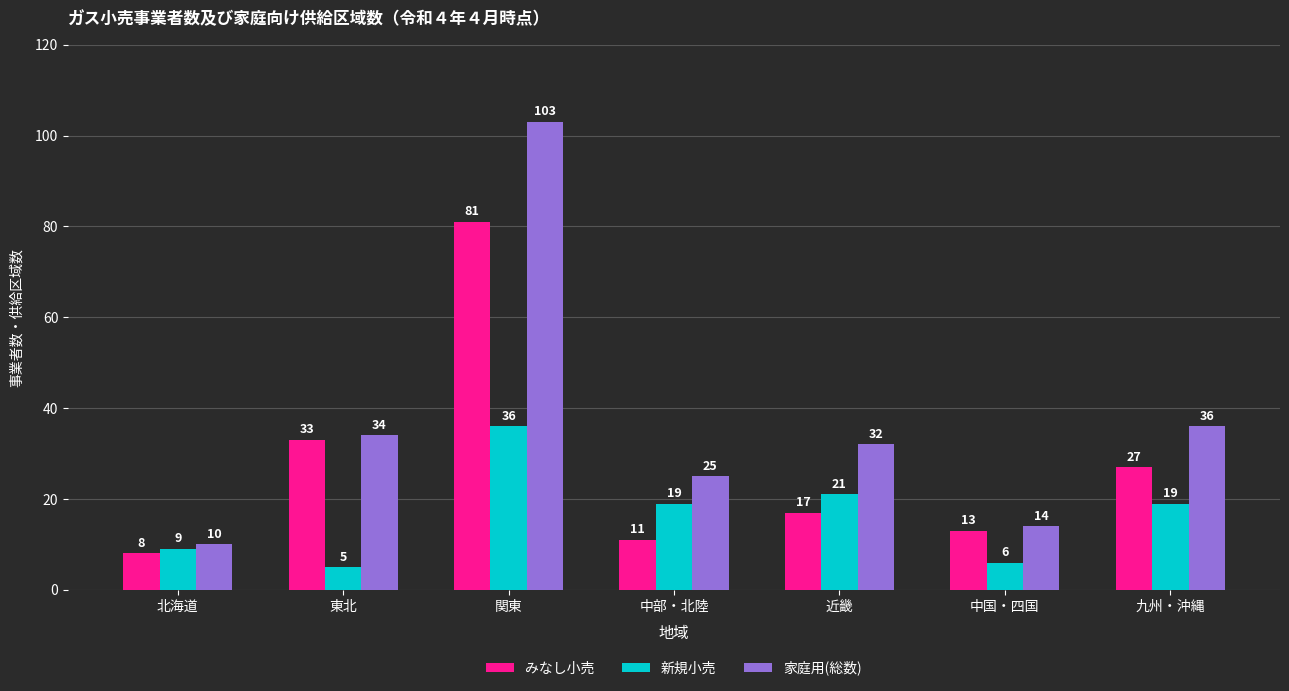

Which series has the largest total across all categories?

家庭用(総数)